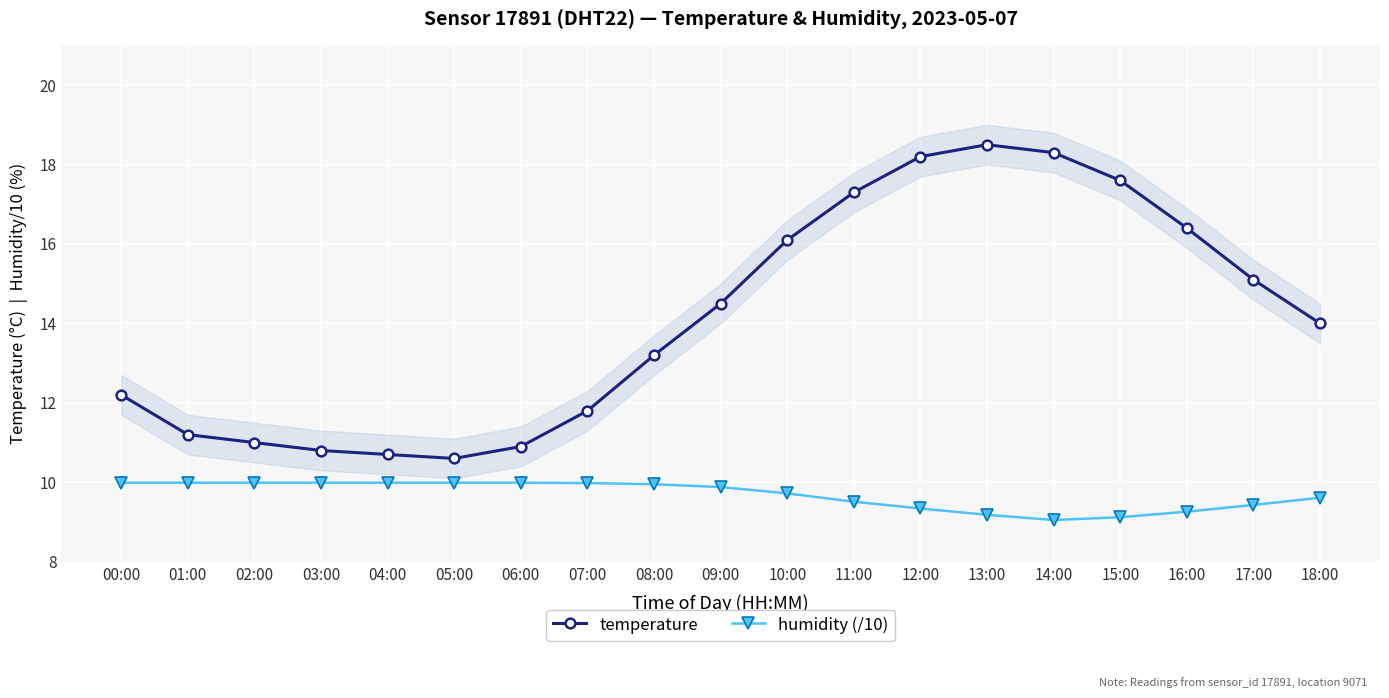

At 10:00, list the series in order from largest to smallest.

temperature, humidity (/10)